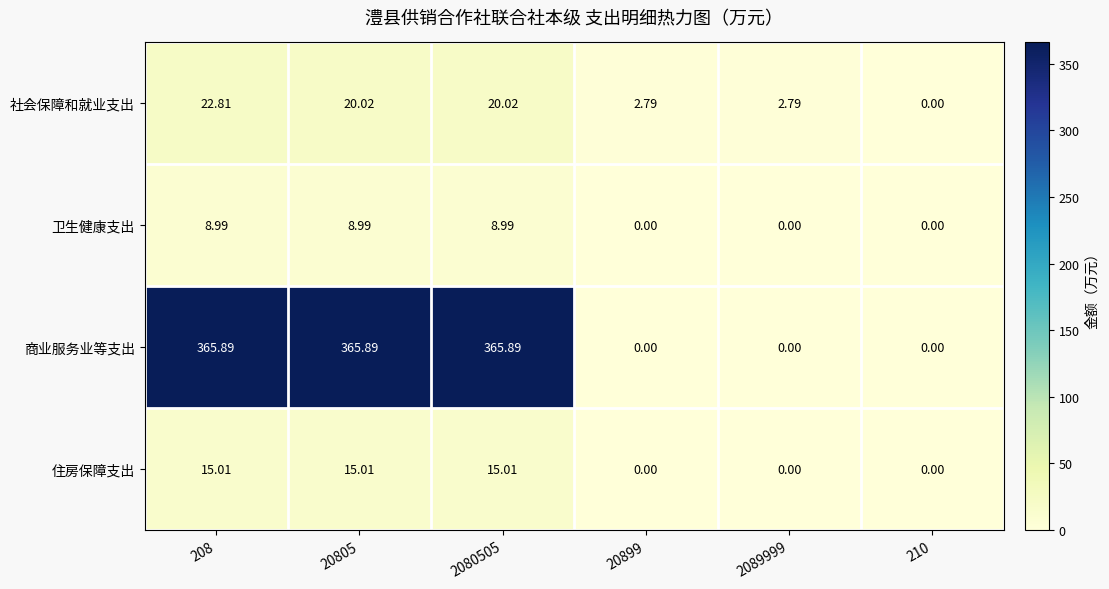

How many data points does each series have?

6